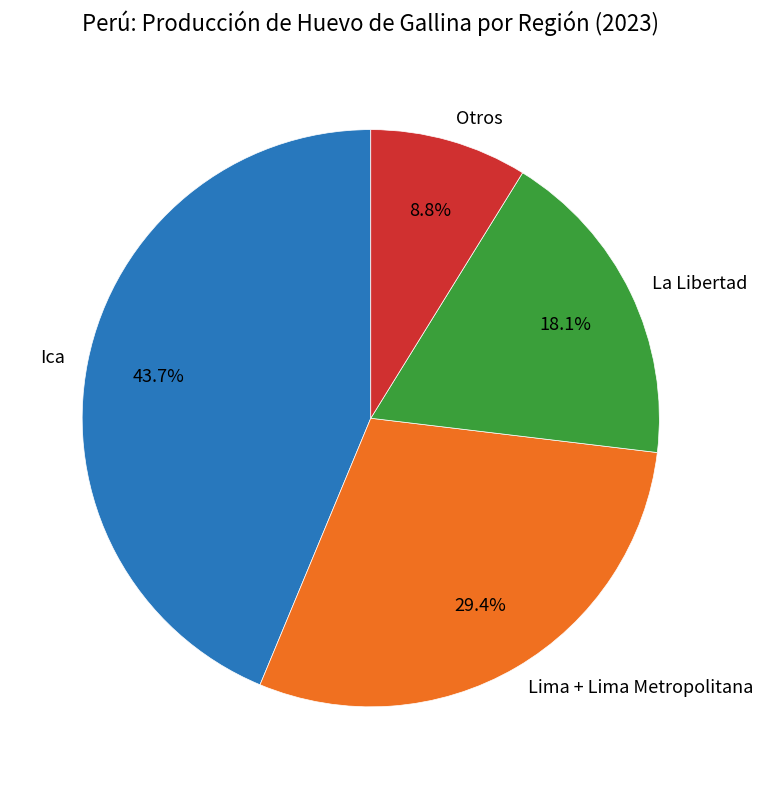

Is there a majority slice in this chart?

No